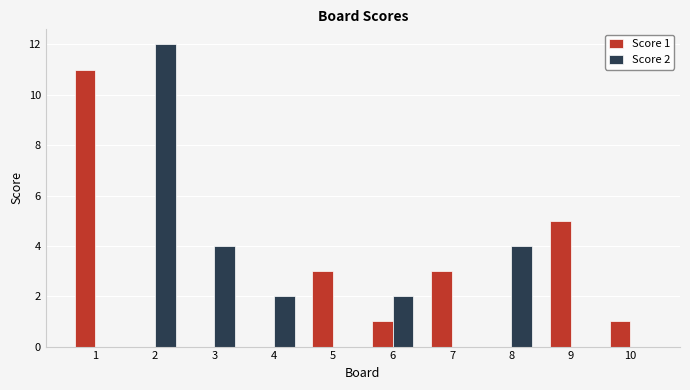

Between 2 and 6, which series saw the biggest shift?

Score 2